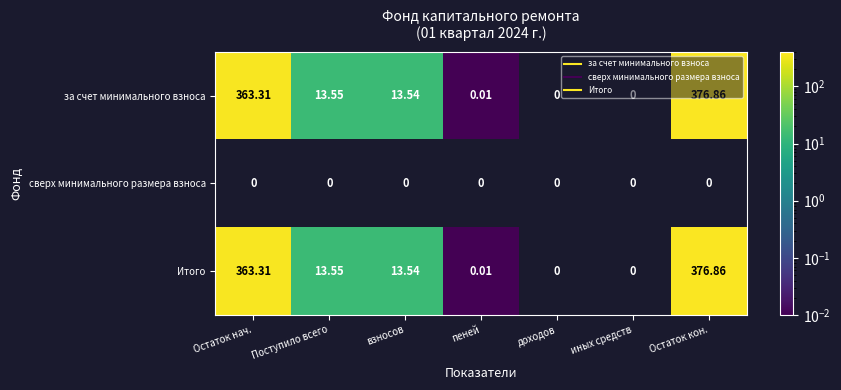

How many values in the за счет минимального взноса series exceed 376?

1